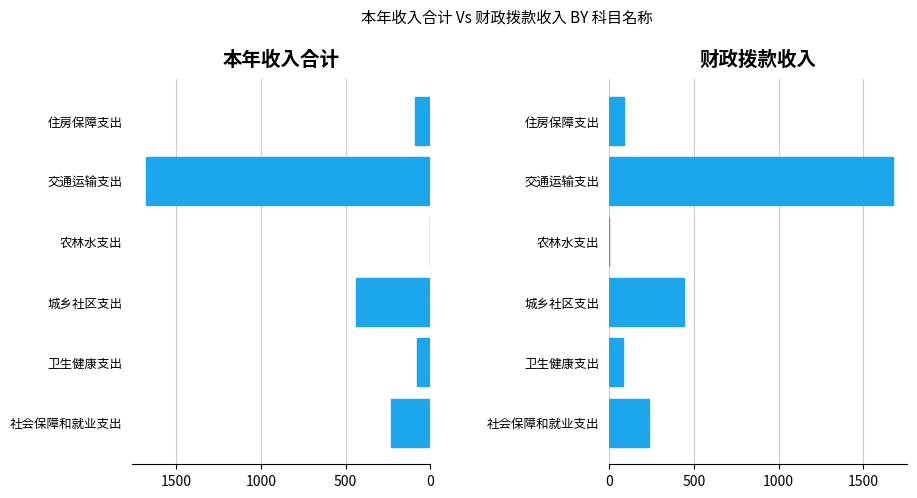

Reading right to left, transcribe all the data shown in this chart.

本年收入合计: 88.7	1675.0	0.5	439.3	80.6	233.9
财政拨款收入: 88.7	1675.0	0.5	439.3	80.6	233.9